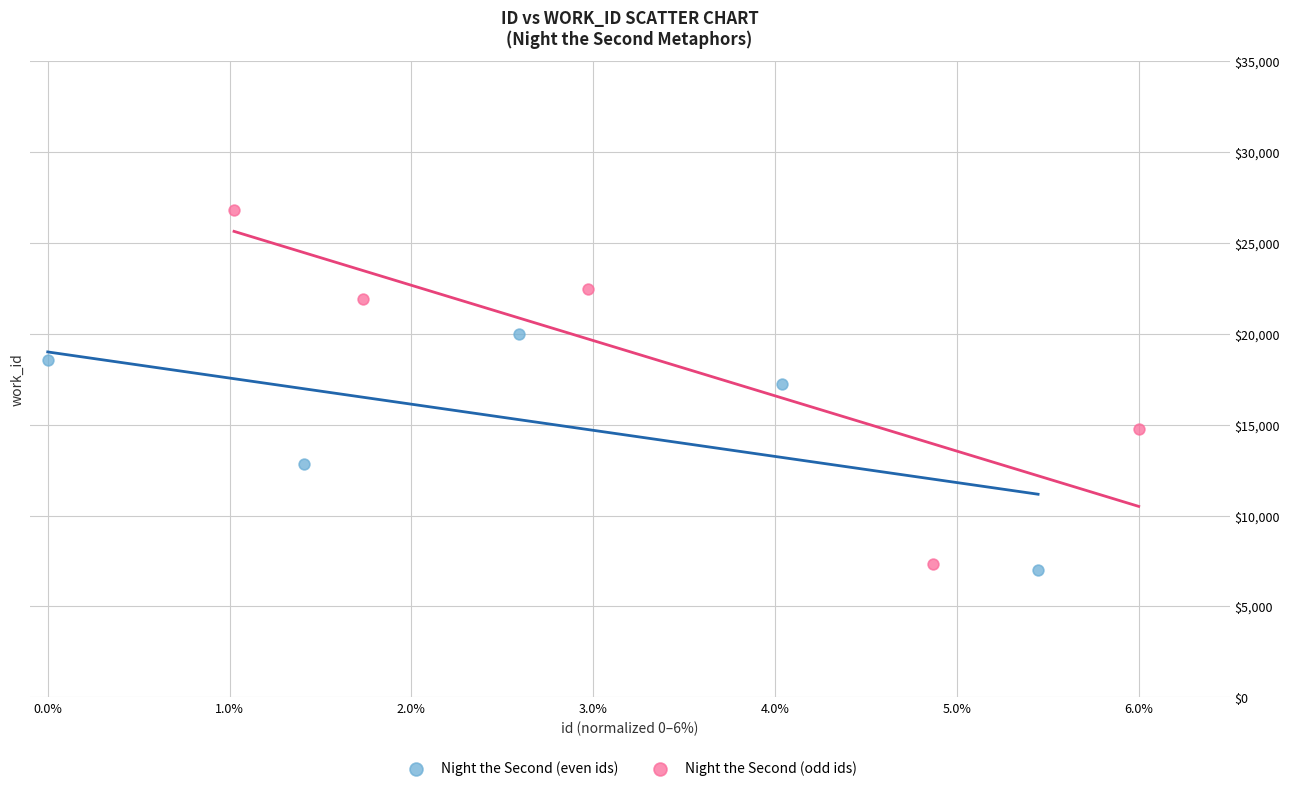

Which series contains the lowest Y value?

Night the Second (even ids)